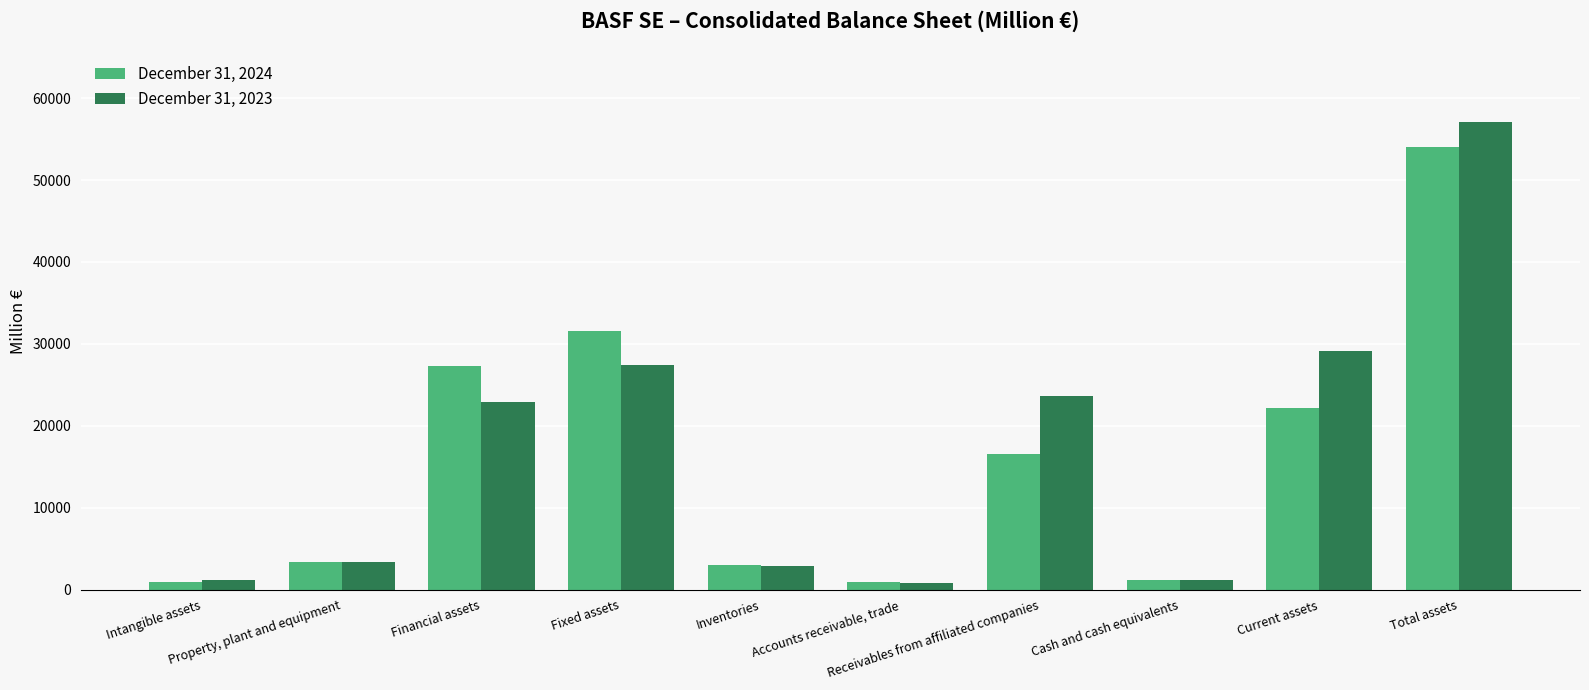

The value of December 31, 2024 at Fixed assets is 43356. True or false?

False